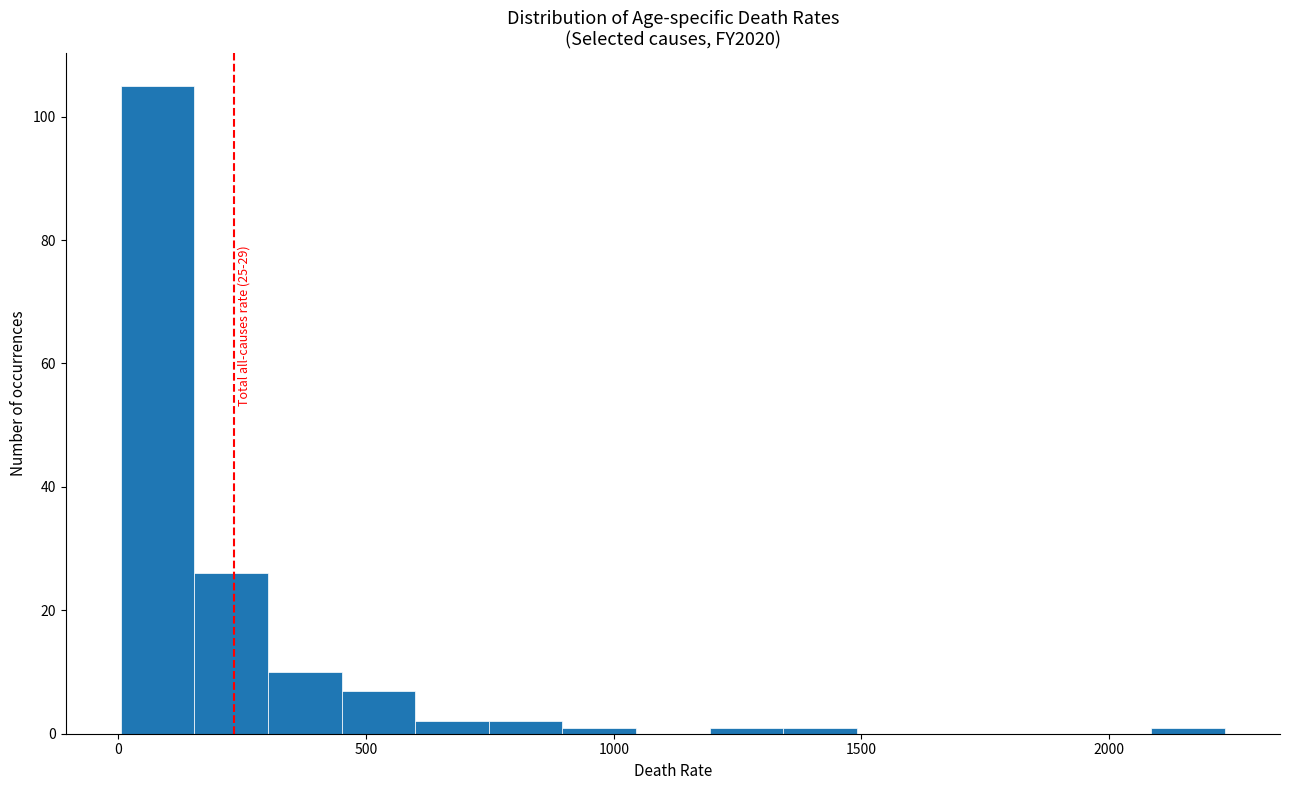

Around what value on the x-axis is the tallest bar? Give the approximate position of its centre, as read against the axis.

100